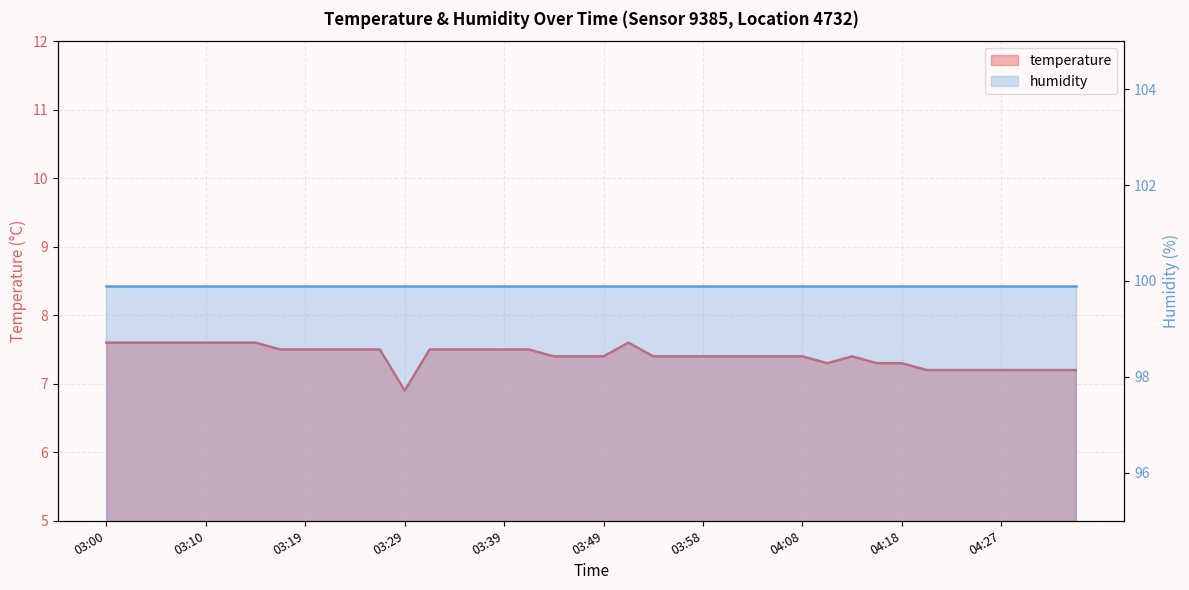

True or false: the data has more than 2 interior local peaks.

False